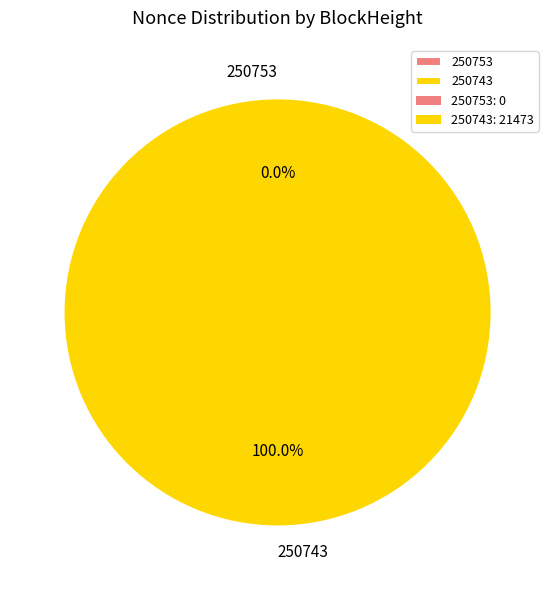

Which slice is the largest?

250743